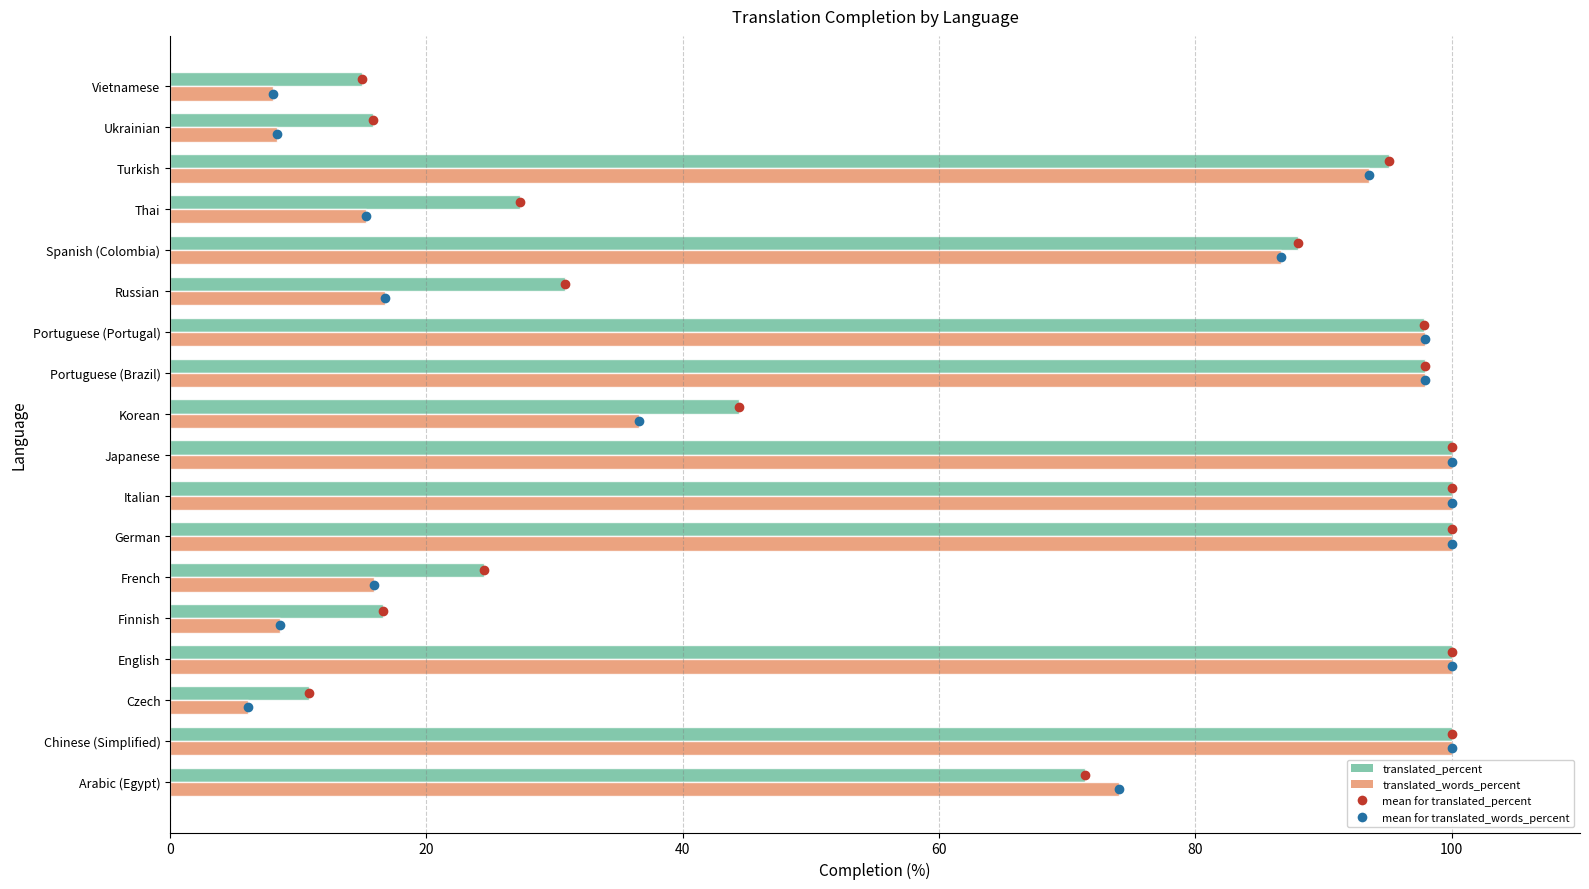

What is the sum of the translated_words_percent values at Spanish (Colombia) and Russian?

103.5